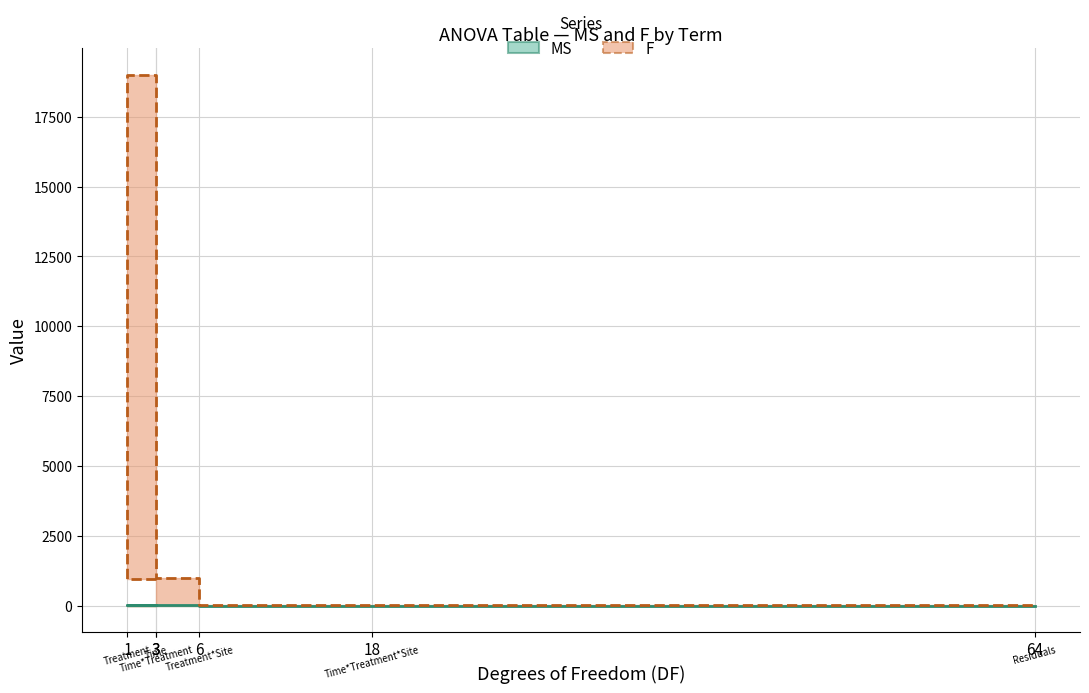

Does the chart have visible grid lines?

Yes